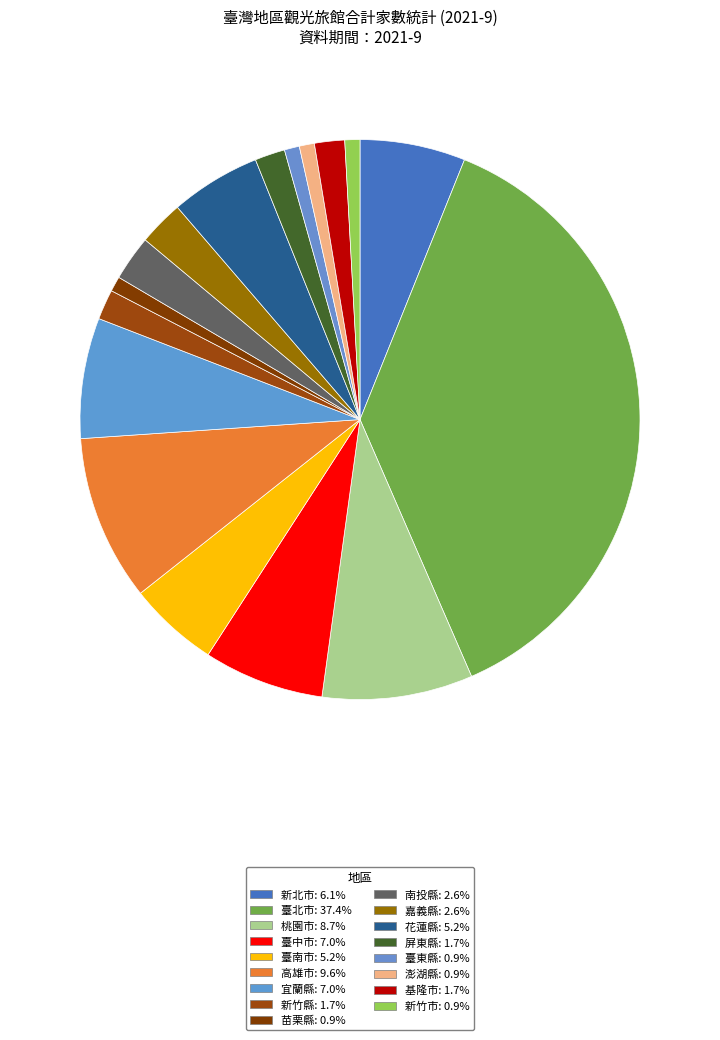

To the nearest percent, what portion does 基隆市 represent?

2%